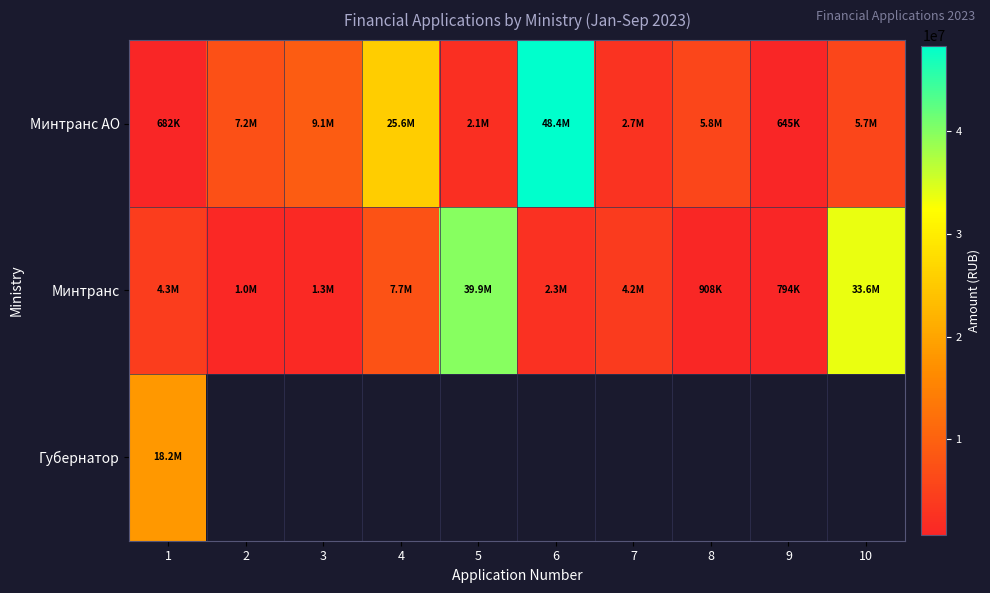

Which category has the lowest value across all series?

9